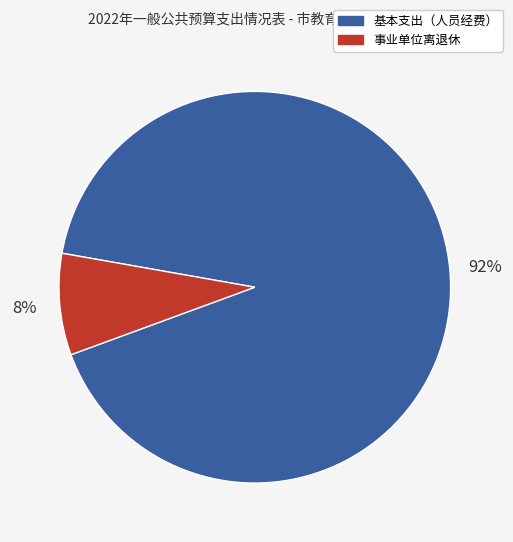

Combined, do 基本支出（人员经费） and 事业单位离退休 account for over 50%?

Yes